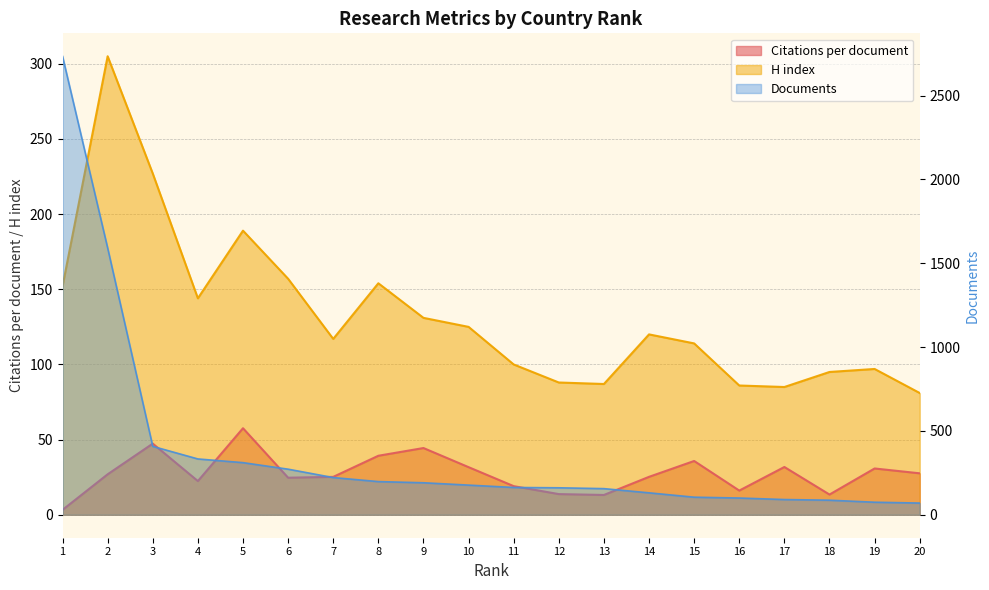

What is the sum of all Documents values?

7576.0